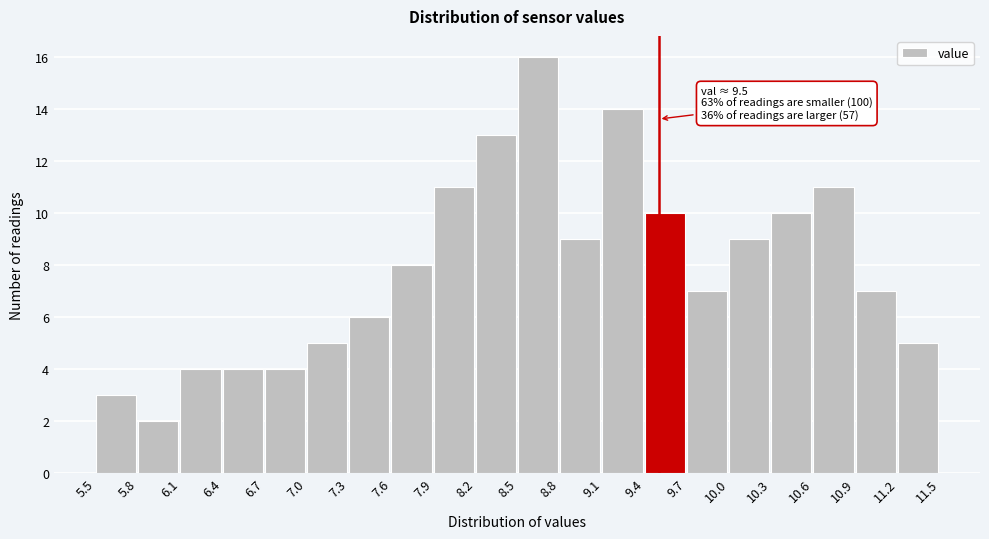

Over which range of the x-axis is the bar tallest?

8.5 to 8.8